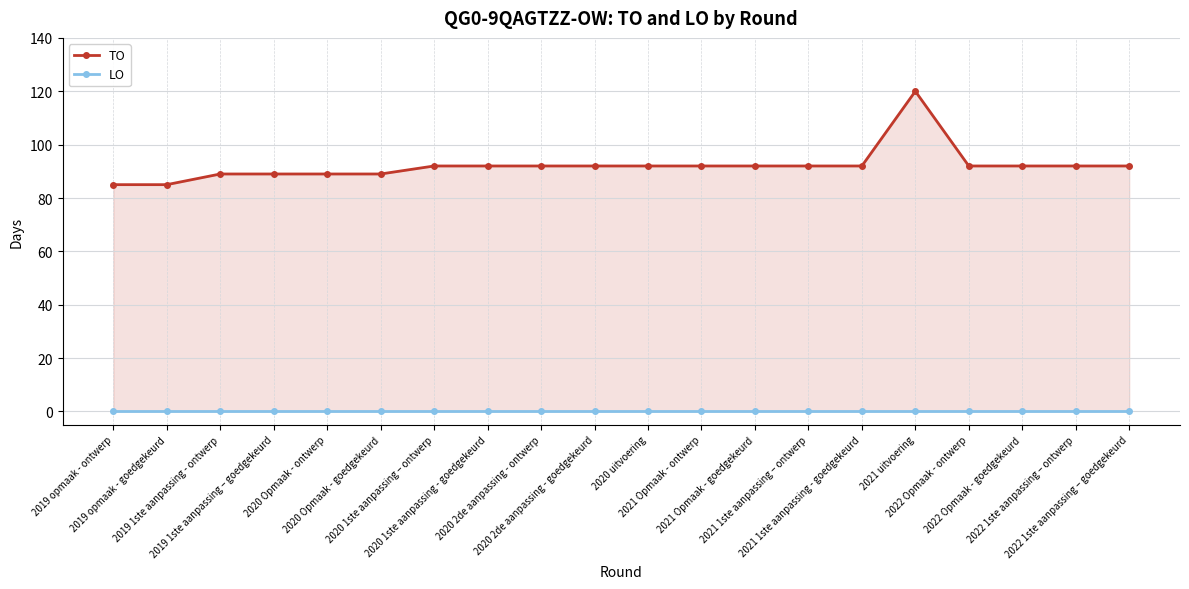

What is the greatest value displayed?

120